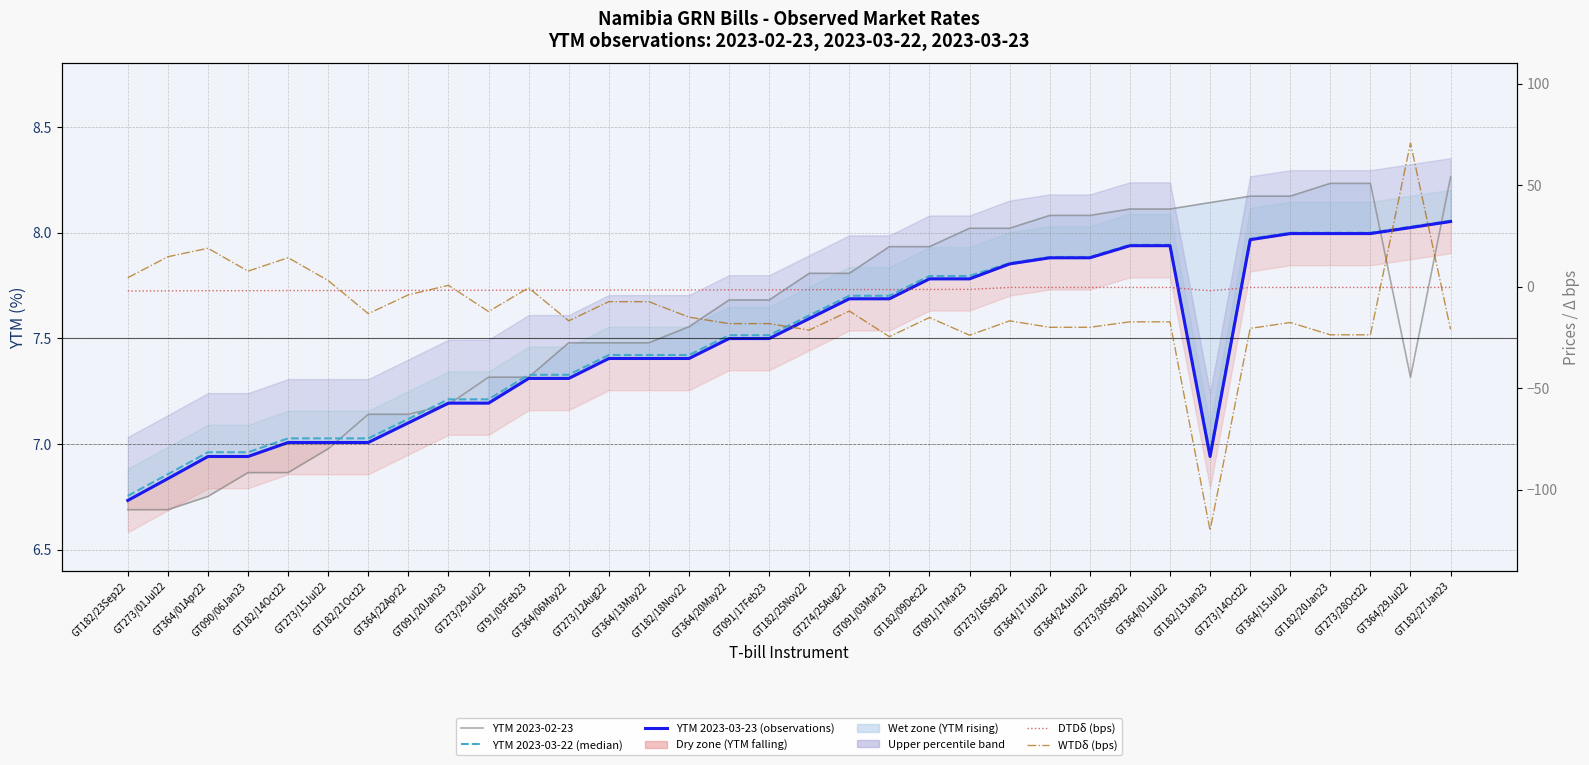

What is the label of the 23rd point from the left?

GT273/16Sep22